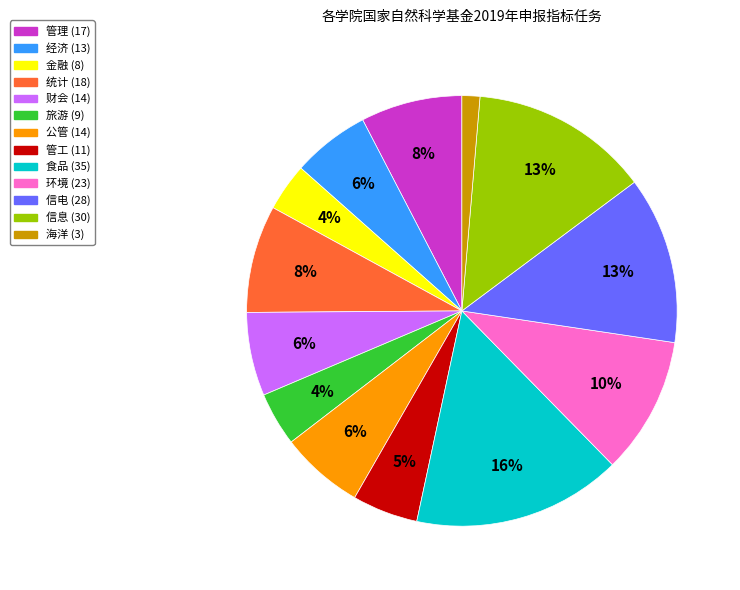

Which category has the smallest portion of the pie?

海洋